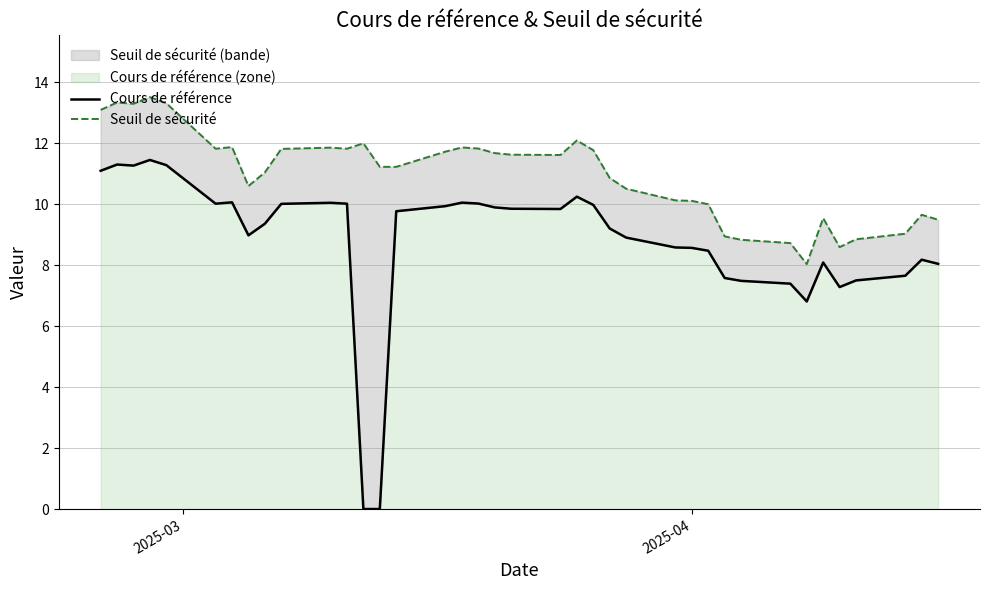

The value of Seuil de sécurité at 37 is 13.3. True or false?

False